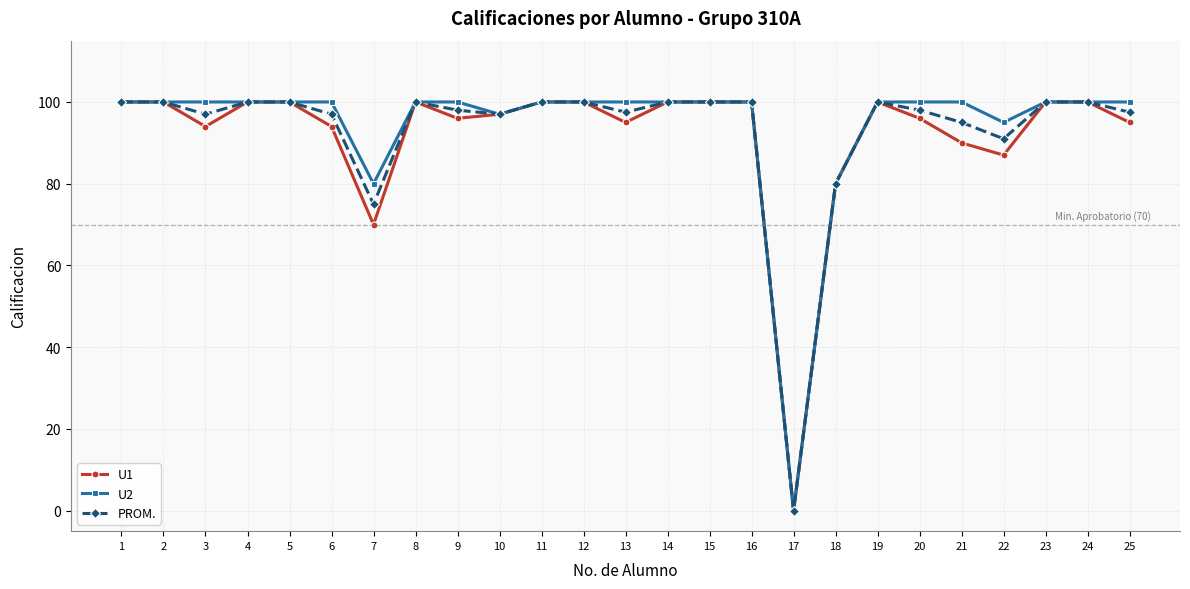

Reading right to left, transcribe all the data shown in this chart.

U1: 95.0	100.0	100.0	87.0	90.0	96.0	100.0	80.0	0.0	100.0	100.0	100.0	95.0	100.0	100.0	97.0	96.0	100.0	70.0	94.0	100.0	100.0	94.0	100.0	100.0
U2: 100.0	100.0	100.0	95.0	100.0	100.0	100.0	80.0	0.0	100.0	100.0	100.0	100.0	100.0	100.0	97.0	100.0	100.0	80.0	100.0	100.0	100.0	100.0	100.0	100.0
PROM.: 97.5	100.0	100.0	91.0	95.0	98.0	100.0	80.0	0.0	100.0	100.0	100.0	97.5	100.0	100.0	97.0	98.0	100.0	75.0	97.0	100.0	100.0	97.0	100.0	100.0